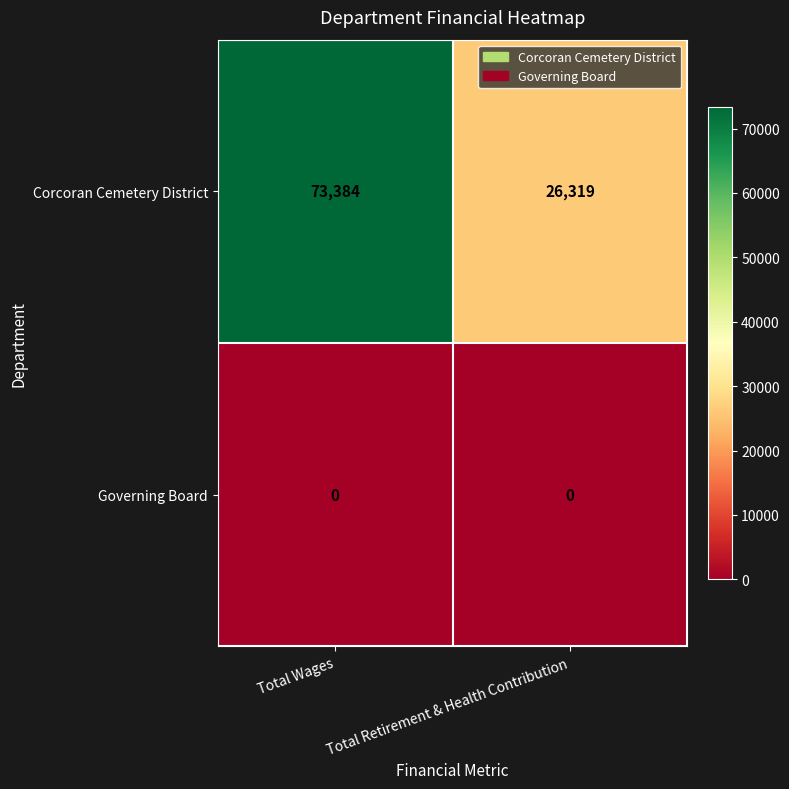

Which series has the largest total across all categories?

Corcoran Cemetery District